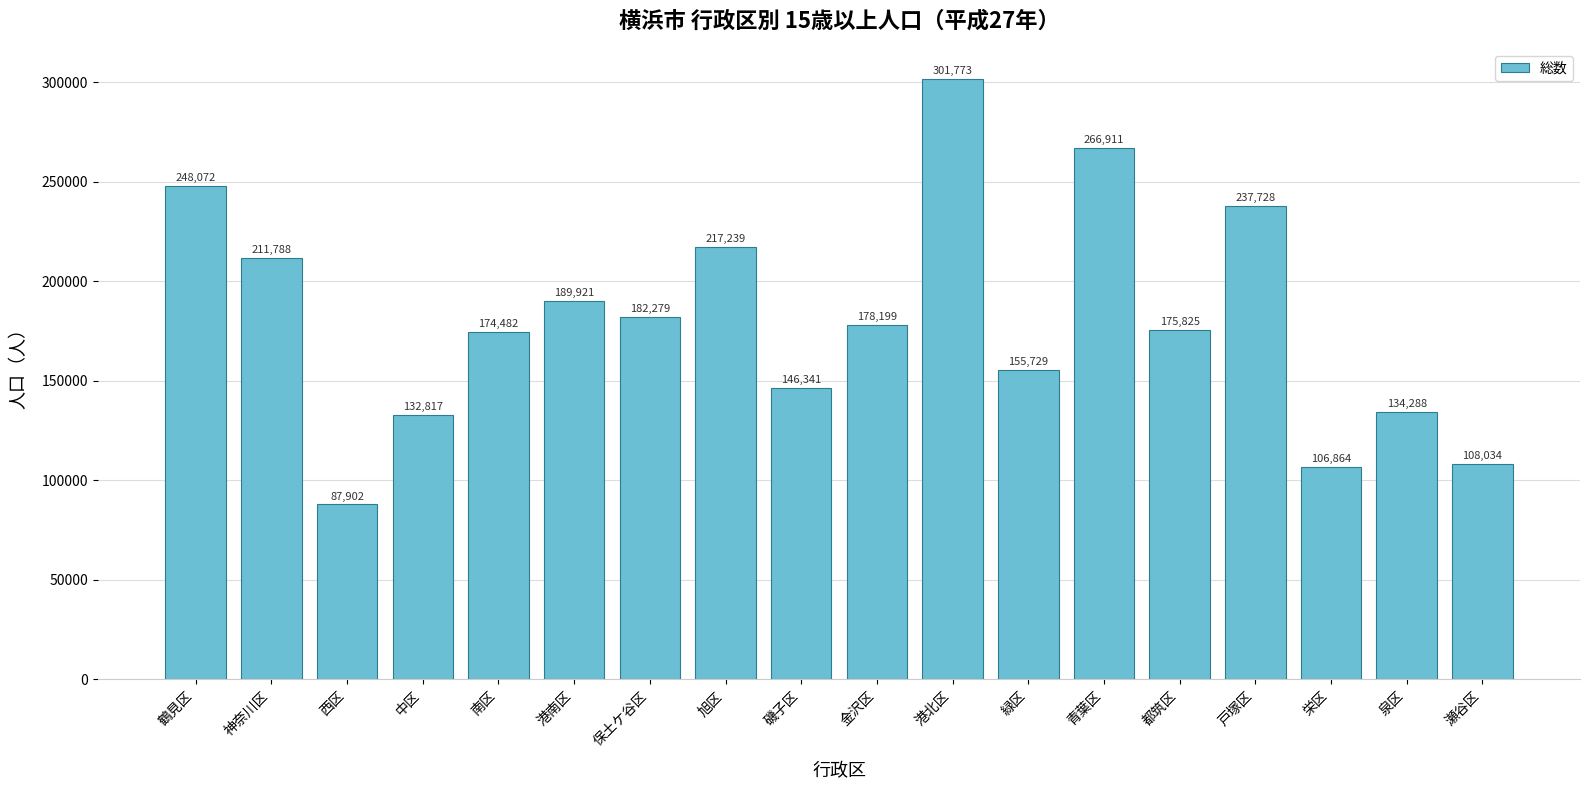

List the labels in order of value, largest first.

港北区, 青葉区, 鶴見区, 戸塚区, 旭区, 神奈川区, 港南区, 保土ケ谷区, 金沢区, 都筑区, 南区, 緑区, 磯子区, 泉区, 中区, 瀬谷区, 栄区, 西区